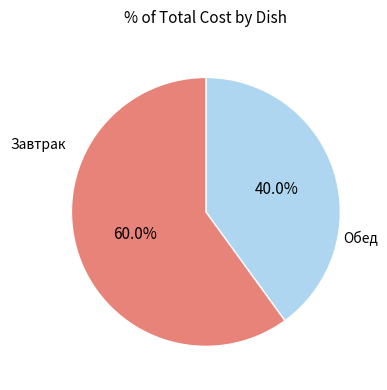

To the nearest percent, what is the difference between the largest and smallest slice percentages?

20%